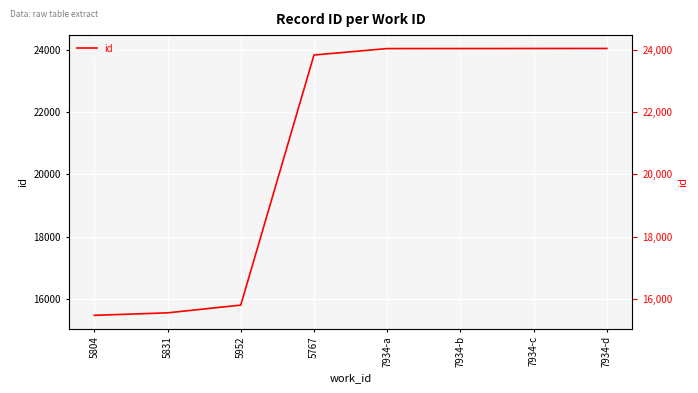

Rank the categories by value from lowest to highest.

5804, 5831, 5952, 5767, 7934-a, 7934-b, 7934-c, 7934-d